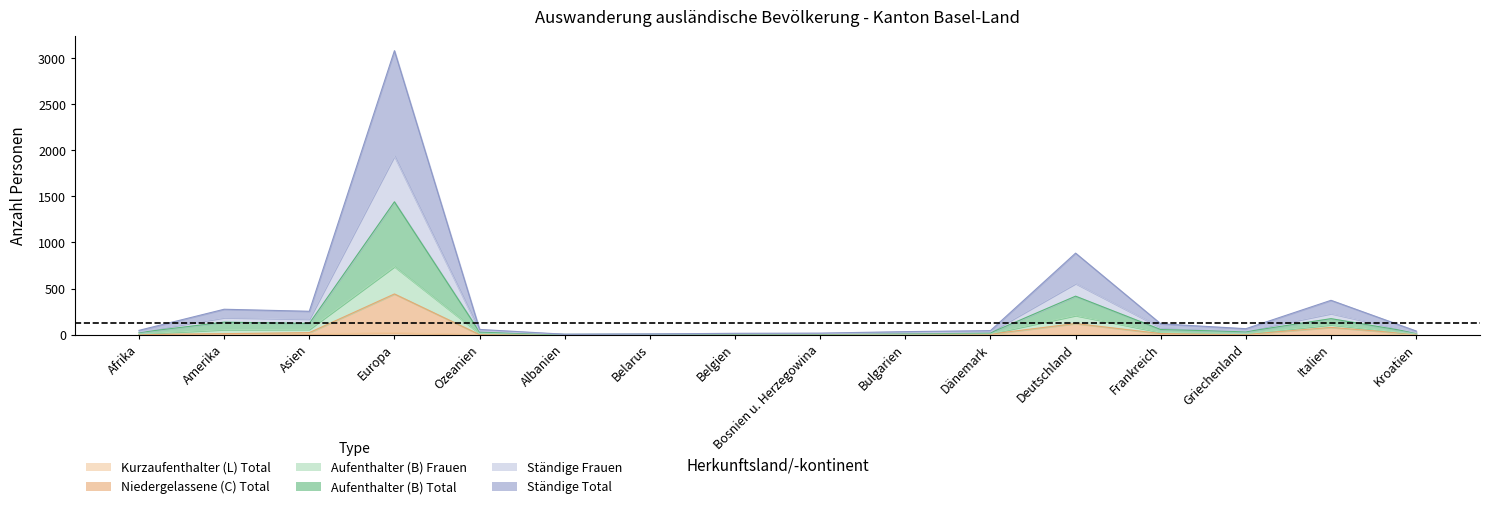

What is the sum of all Aufenthalter (B) Frauen values?

2496